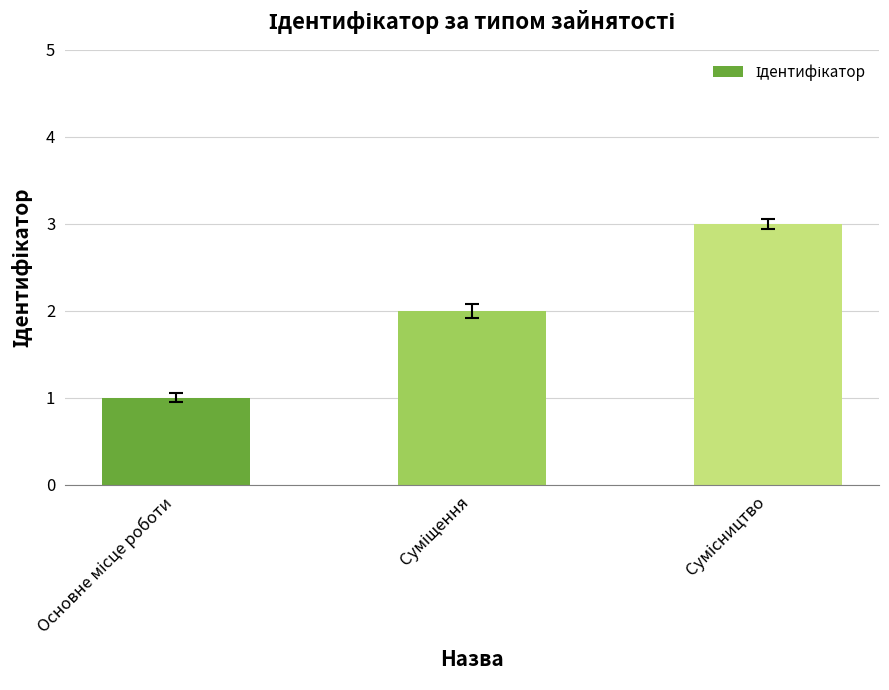

What is the difference between the maximum and minimum values?

2